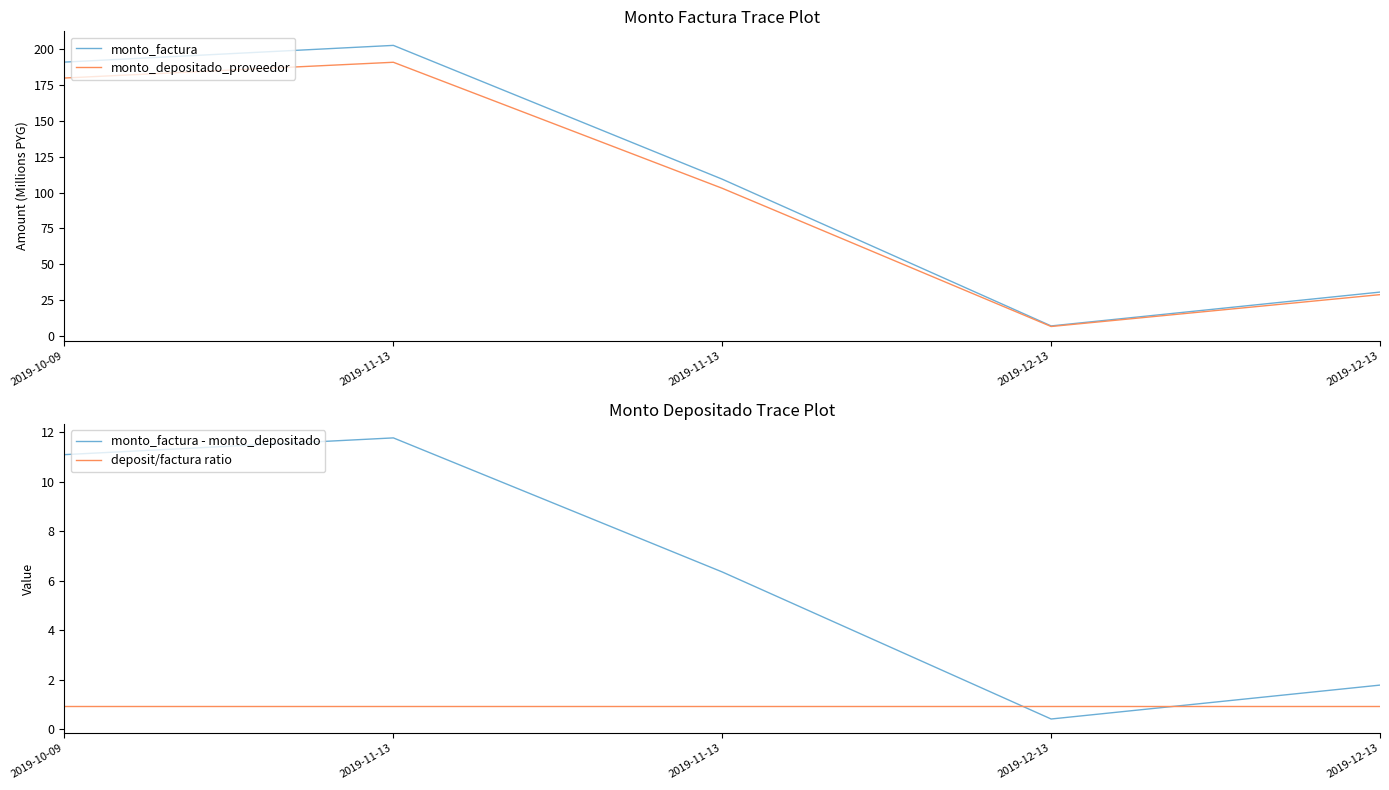

Reading left to right, list all the values displayed in this chart.

monto_factura: 2019-10-09=190.9	2019-11-13=202.6	2019-11-13=109.3	2019-12-13=7.0	2019-12-13=30.6
monto_depositado_proveedor: 2019-10-09=179.9	2019-11-13=190.8	2019-11-13=103.0	2019-12-13=6.6	2019-12-13=28.8
monto_factura - monto_depositado: 2019-10-09=11.1	2019-11-13=11.8	2019-11-13=6.3	2019-12-13=0.4	2019-12-13=1.8
deposit/factura ratio: 2019-10-09=0.9	2019-11-13=0.9	2019-11-13=0.9	2019-12-13=0.9	2019-12-13=0.9